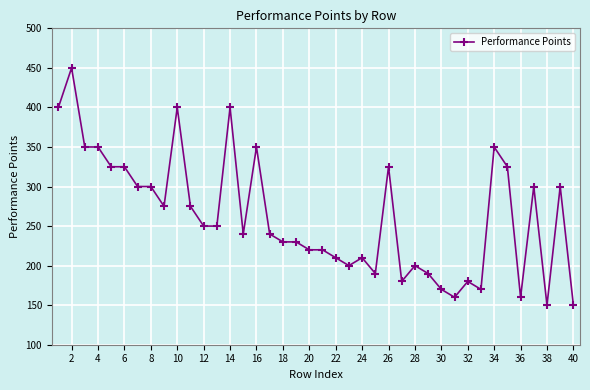

What is the sum of all values?

10500